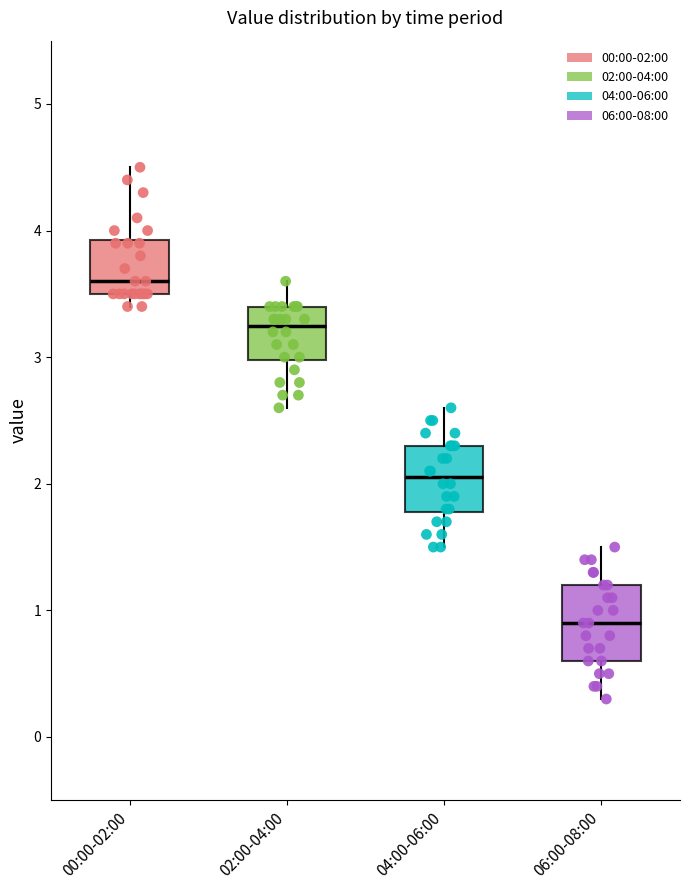

Reading left to right, read every box against the y-axis: the position of its median line, the range the box covers, and the ends of its whiskers. The values are not printed on the chart, so give them approximately, as read against the axis.

00:00-02:00: median 3.6, box 3.5 to 3.9, whiskers 3.4 to 4.5
02:00-04:00: median 3.3, box 3.0 to 3.4, whiskers 2.6 to 3.6
04:00-06:00: median 2.1, box 1.8 to 2.3, whiskers 1.5 to 2.6
06:00-08:00: median 0.9, box 0.6 to 1.2, whiskers 0.3 to 1.5